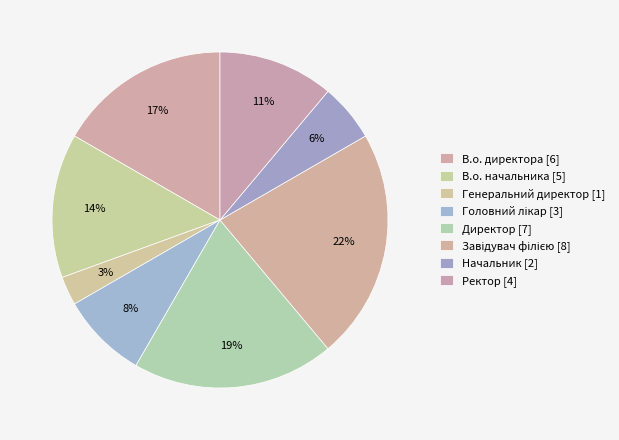

To the nearest percent, what is the average slice percentage?

12%